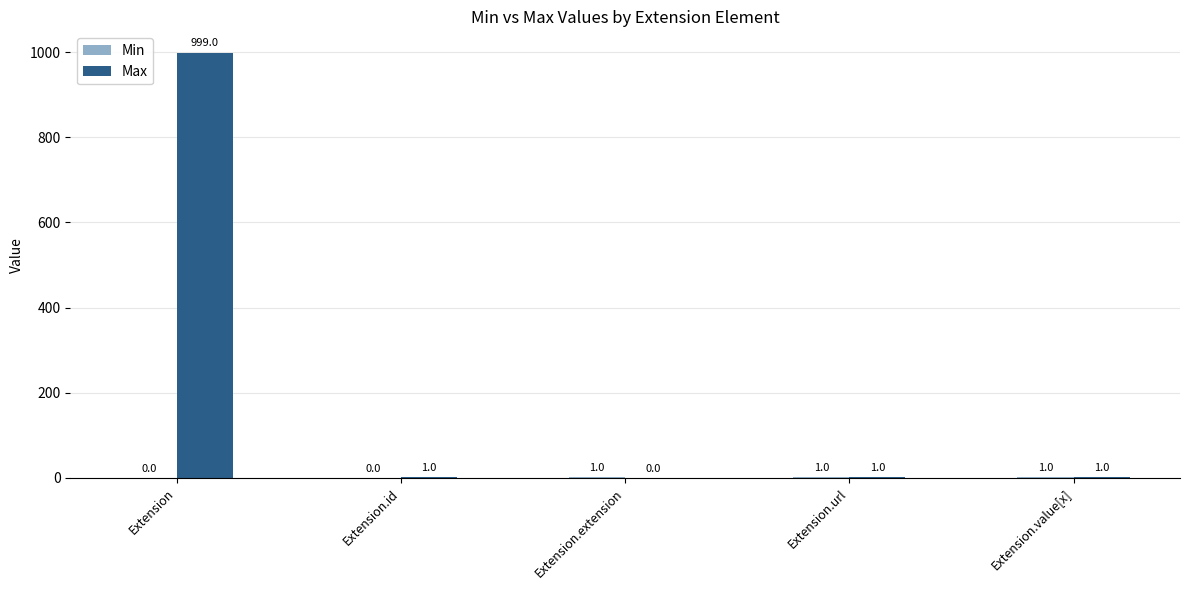

What is the sum of all Max values?

1002